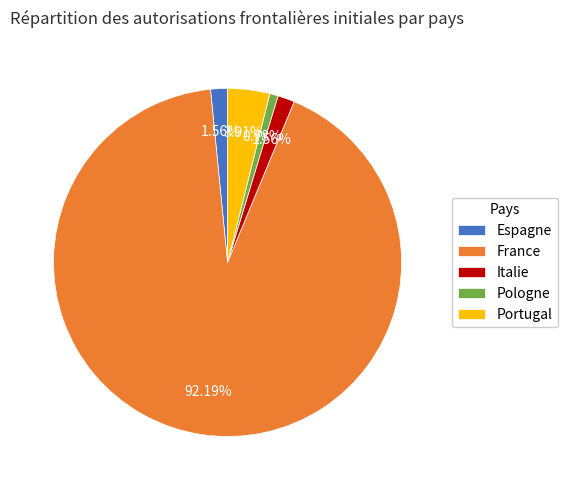

To the nearest percent, what is the combined percentage of Italie and France?

94%